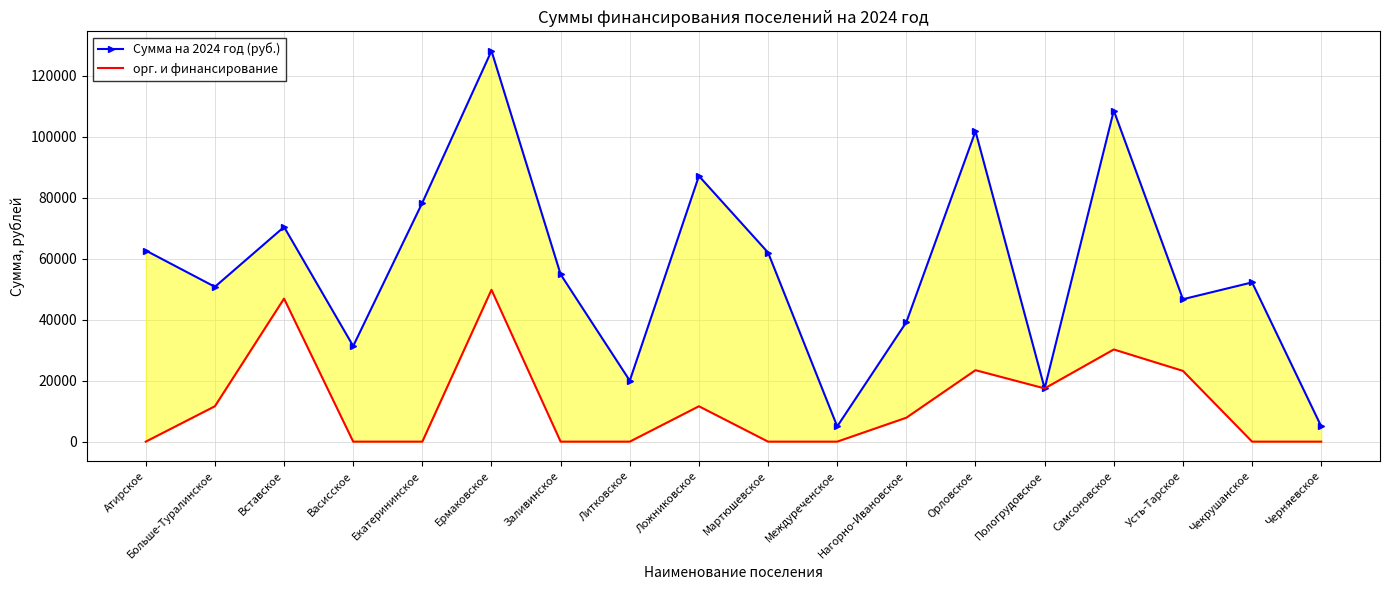

At how many categories does at least one series exceed 52628?

9